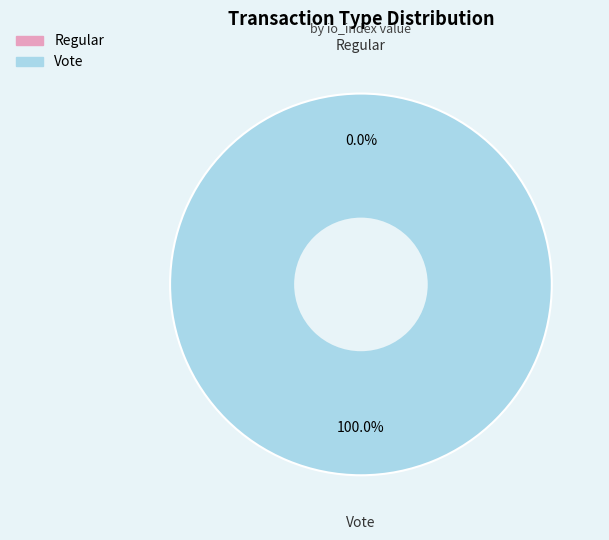

Combined, what portion of the pie is Regular and Vote?

100.0%